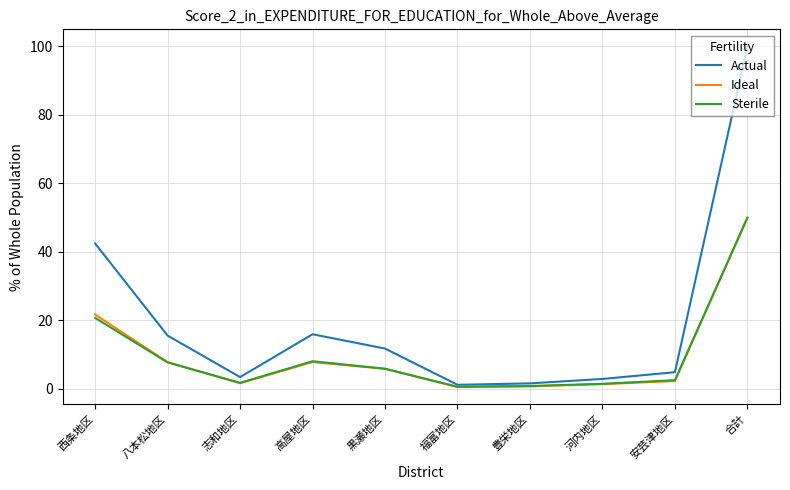

Which series has the largest total across all categories?

Actual